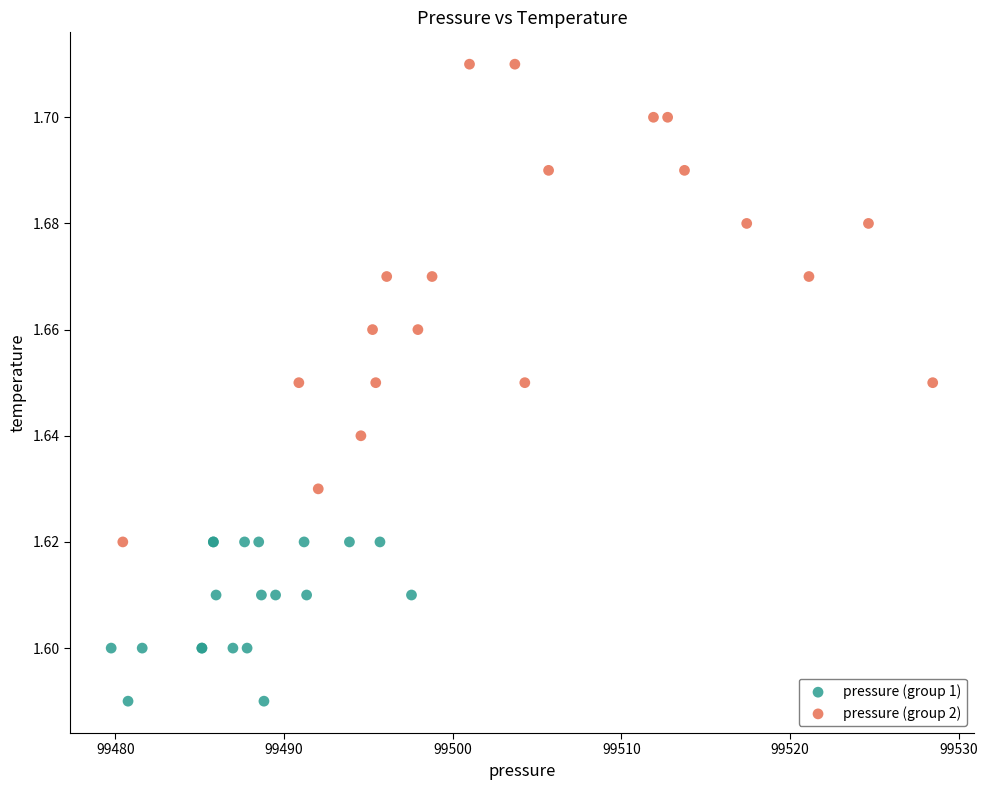

Which series reaches the maximum Y coordinate?

pressure (group 2)